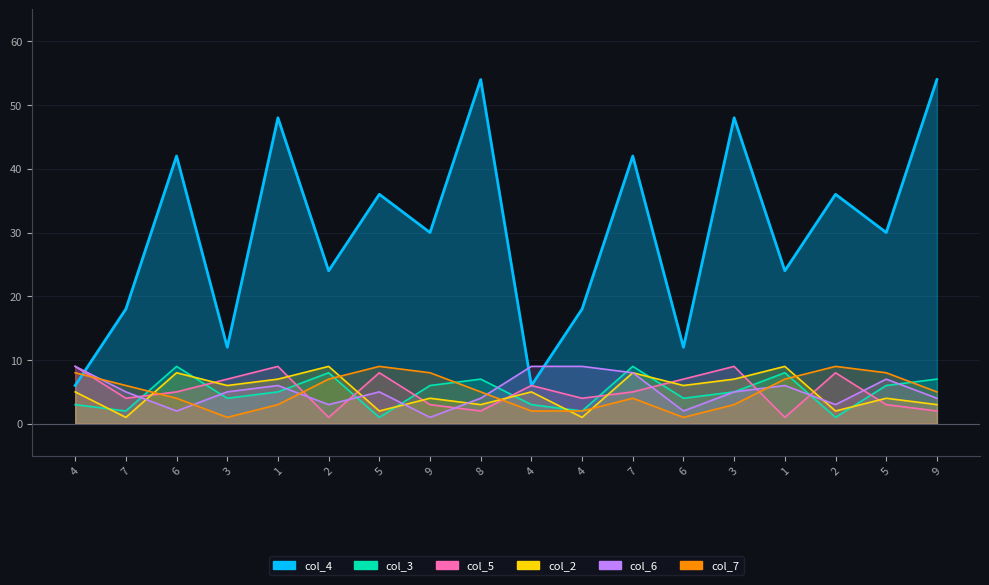

Is it true that col_3 equals 3 at 4?

True